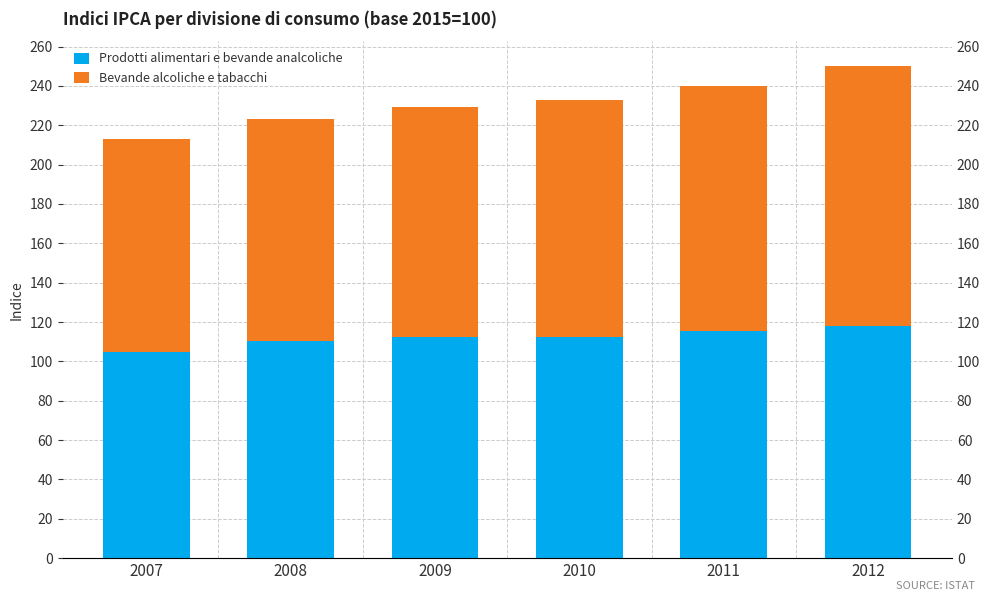

How many data points in Prodotti alimentari e bevande analcoliche are above 112?

4